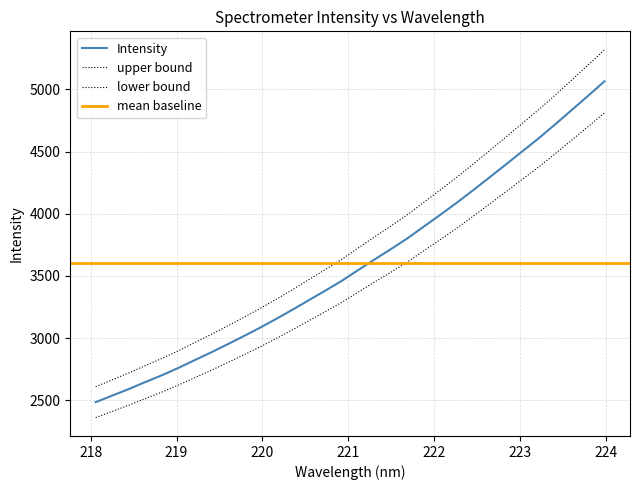

What is the sum of all values?

115258.8